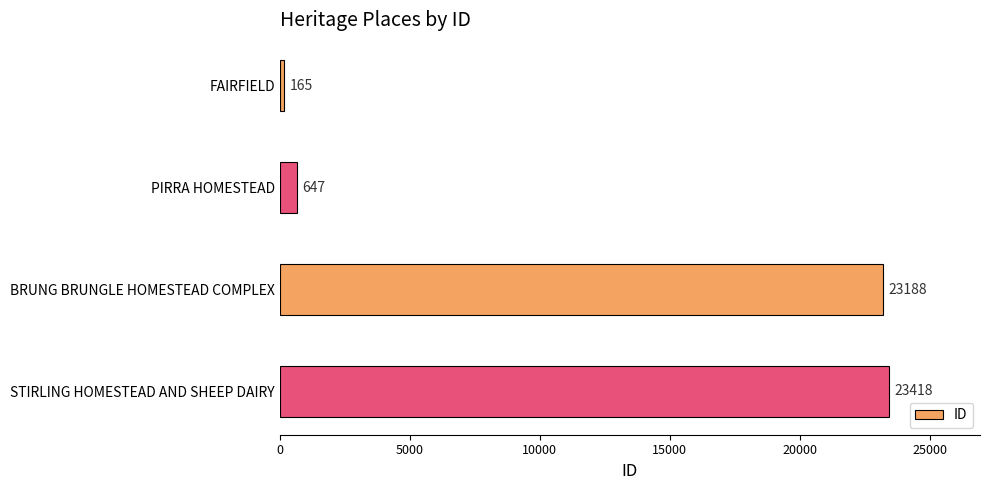

Which label corresponds to the largest value in the chart?

STIRLING HOMESTEAD AND SHEEP DAIRY